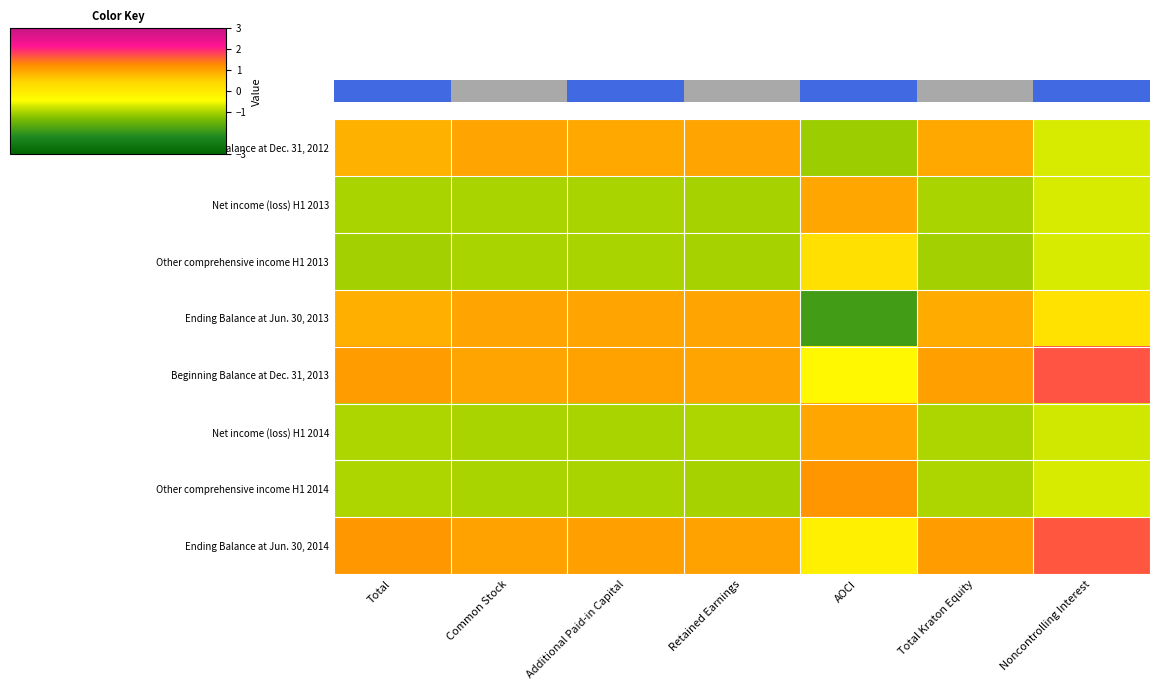

How many values in the Beginning Balance at Dec. 31, 2012 series are below 0?

2